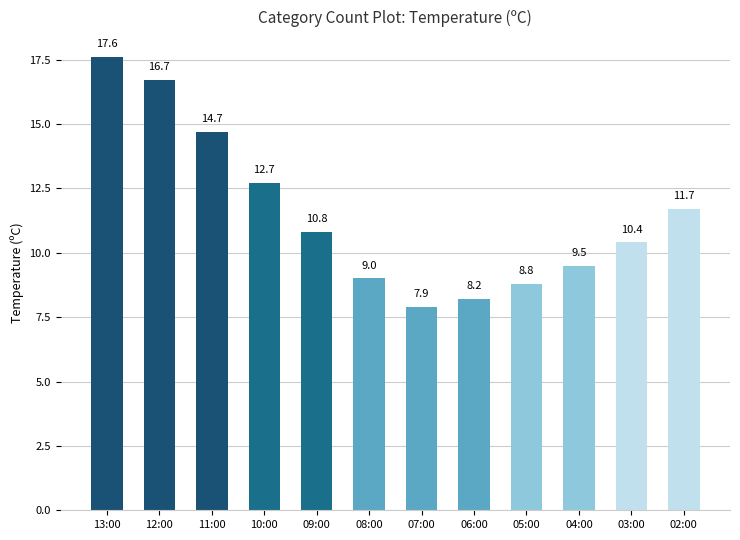

What position from the right is 06:00?

5